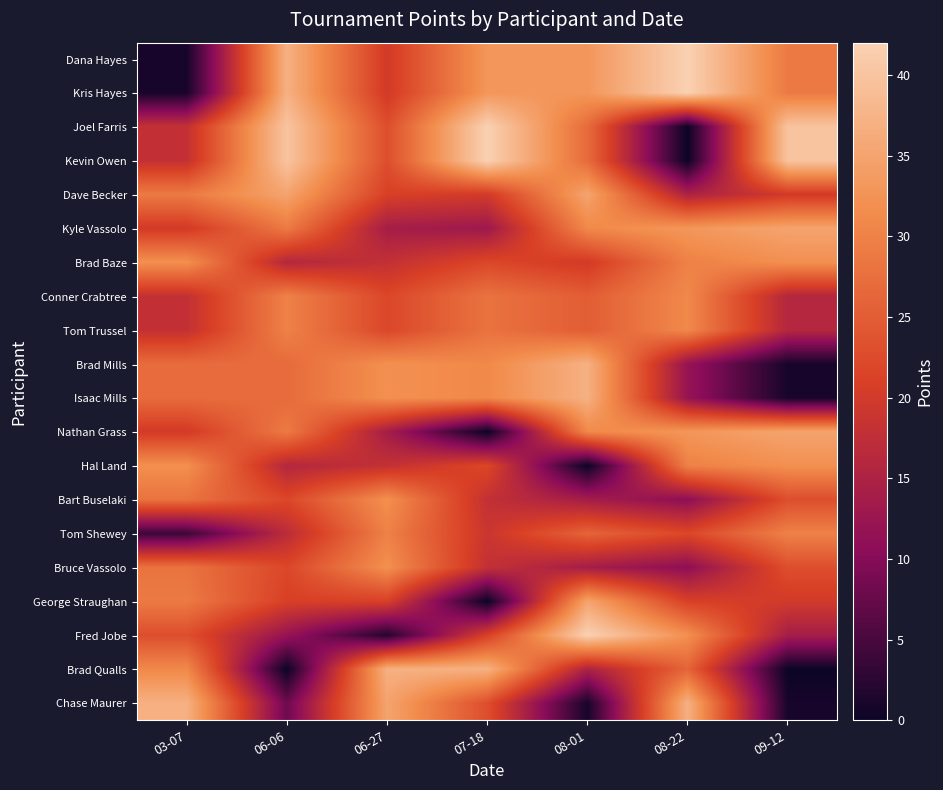

Reading right to left, transcribe all the data shown in this chart.

Dana Hayes: 09-12=29	08-22=42	08-01=33	07-18=33	06-27=20	06-06=37	03-07=1
Kris Hayes: 09-12=29	08-22=42	08-01=33	07-18=33	06-27=20	06-06=37	03-07=1
Joel Farris: 09-12=40	08-22=0	08-01=27	07-18=42	06-27=23	06-06=40	03-07=18
Kevin Owen: 09-12=40	08-22=0	08-01=27	07-18=42	06-27=23	06-06=40	03-07=18
Dave Becker: 09-12=20	08-22=15	08-01=35	07-18=20	06-27=21	06-06=35	03-07=29
Kyle Vassolo: 09-12=35	08-22=33	08-01=31	07-18=13	06-27=14	06-06=29	03-07=20
Brad Baze: 09-12=32	08-22=30	08-01=20	07-18=22	06-27=18	06-06=16	03-07=32
Conner Crabtree: 09-12=16	08-22=31	08-01=25	07-18=28	06-27=22	06-06=30	03-07=18
Tom Trussel: 09-12=16	08-22=31	08-01=25	07-18=28	06-27=22	06-06=30	03-07=18
Brad Mills: 09-12=1	08-22=12	08-01=37	07-18=31	06-27=32	06-06=27	03-07=27
Isaac Mills: 09-12=1	08-22=12	08-01=37	07-18=31	06-27=32	06-06=27	03-07=27
Nathan Grass: 09-12=35	08-22=33	08-01=31	07-18=0	06-27=14	06-06=29	03-07=20
Hal Land: 09-12=32	08-22=30	08-01=0	07-18=22	06-27=18	06-06=16	03-07=32
Bart Buselaki: 09-12=23	08-22=11	08-01=14	07-18=18	06-27=32	06-06=22	03-07=28
Tom Shewey: 09-12=30	08-22=22	08-01=26	07-18=19	06-27=30	06-06=17	03-07=4
Bruce Vassolo: 09-12=23	08-22=11	08-01=14	07-18=18	06-27=32	06-06=22	03-07=28
George Straughan: 09-12=20	08-22=21	08-01=35	07-18=0	06-27=21	06-06=21	03-07=29
Fred Jobe: 09-12=14	08-22=32	08-01=42	07-18=21	06-27=2	06-06=12	03-07=23
Brad Qualls: 09-12=0	08-22=26	08-01=15	07-18=37	06-27=37	06-06=0	03-07=31
Chase Maurer: 09-12=1	08-22=37	08-01=1	07-18=23	06-27=35	06-06=8	03-07=37